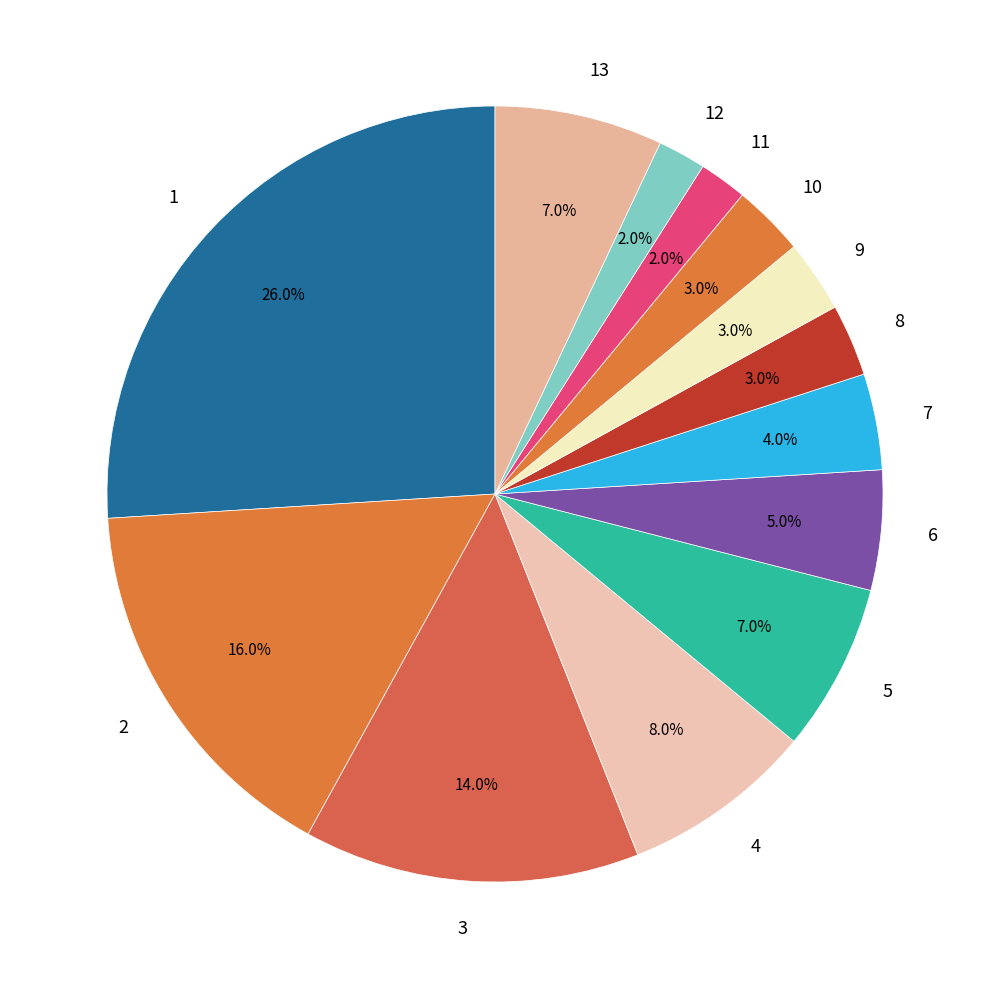

To the nearest percent, what is the combined percentage of 11 and 1?

28%